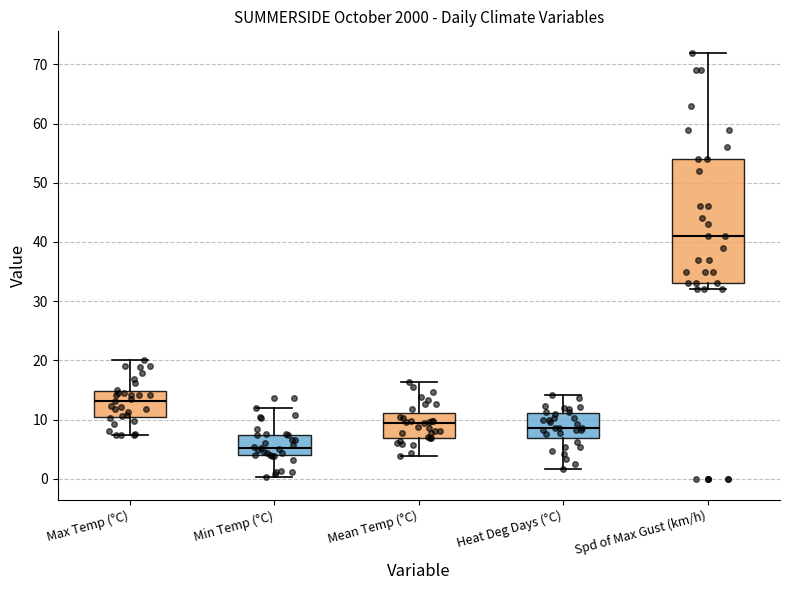

Which box's median line is the lowest?

Min Temp (°C)